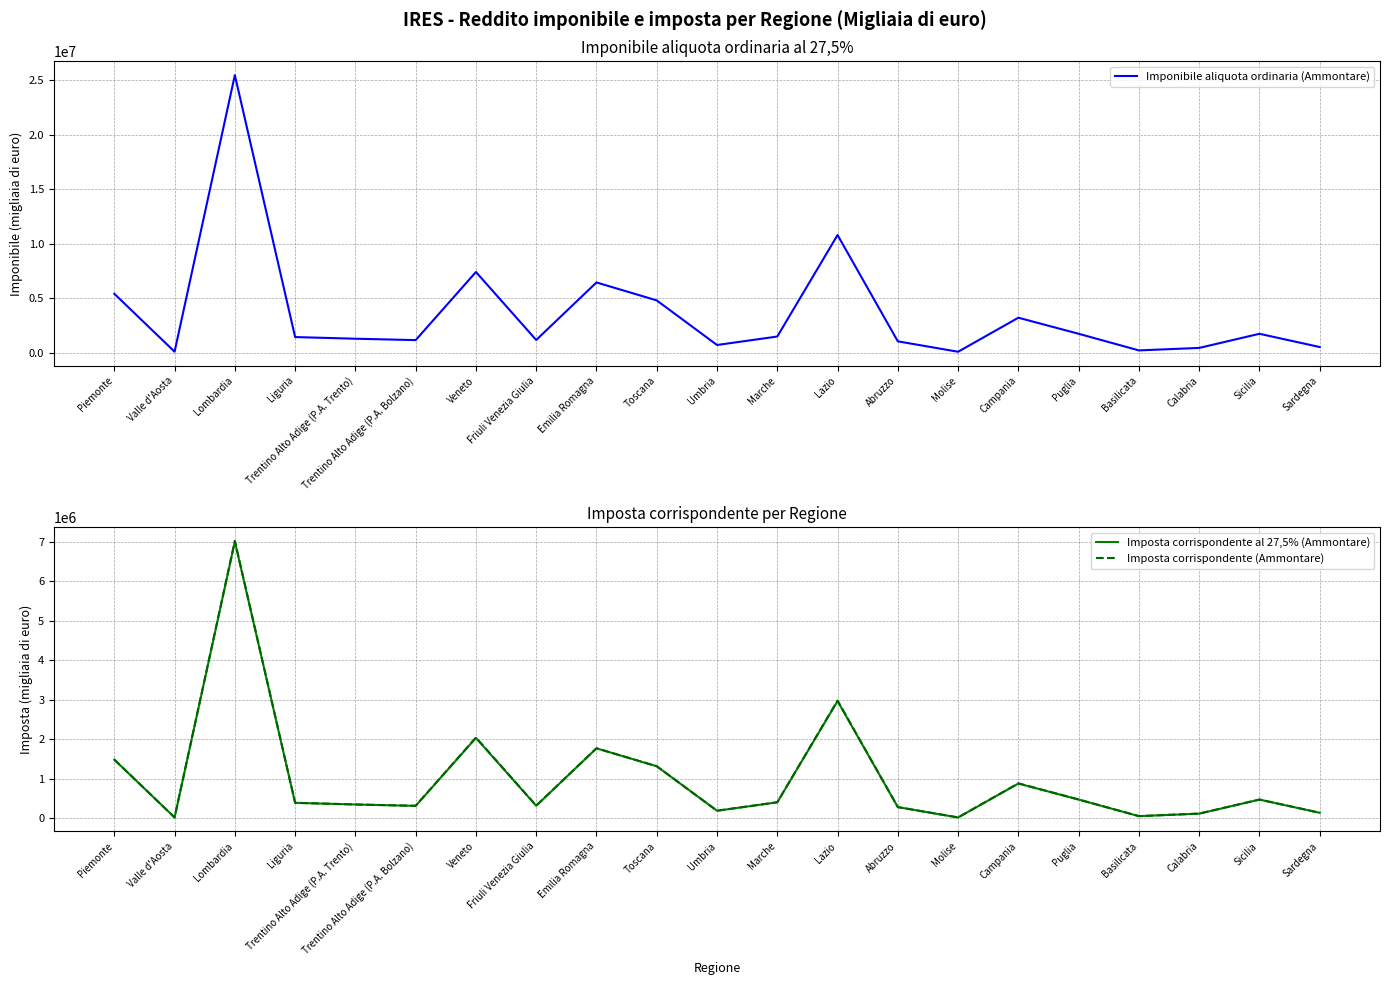

What is the difference between the Imponibile aliquota ordinaria (Ammontare) values at Friuli Venezia Giulia and Sardegna?

646200